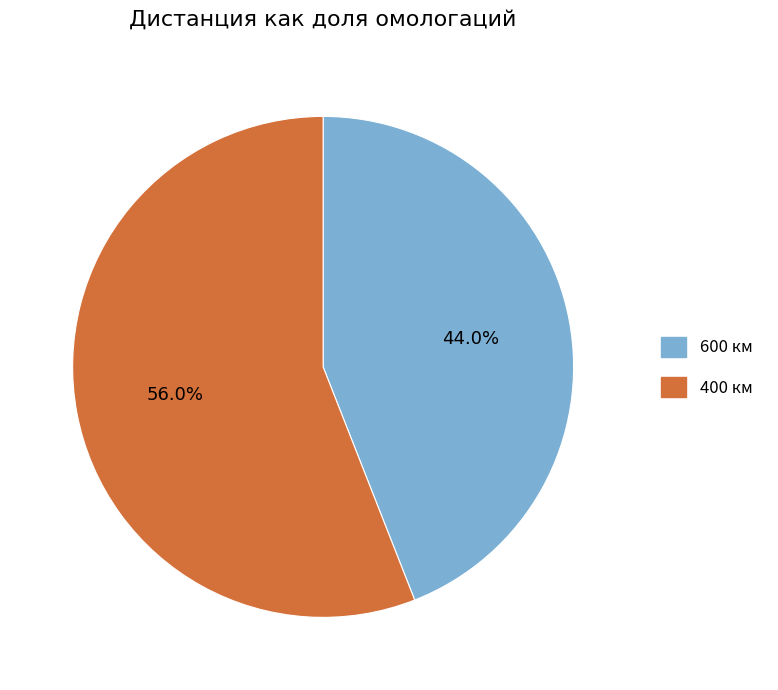

Is there a majority slice in this chart?

Yes